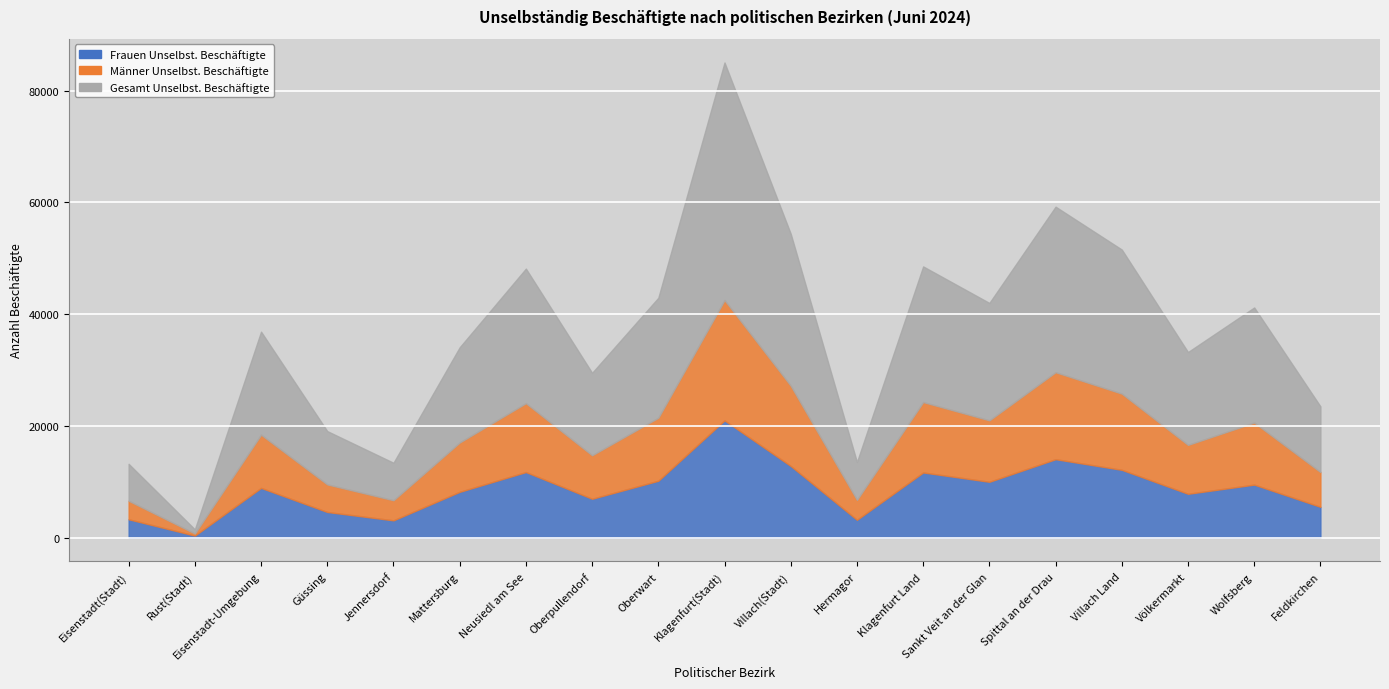

What is the difference between the Gesamt Unselbst. Beschäftigte values at Oberwart and Sankt Veit an der Glan?

463